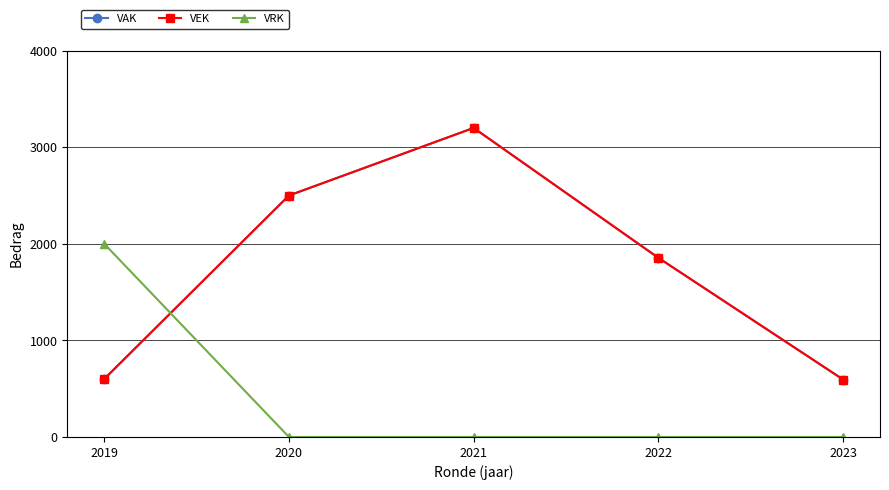

Is this an area chart (filled region under the line)?

No